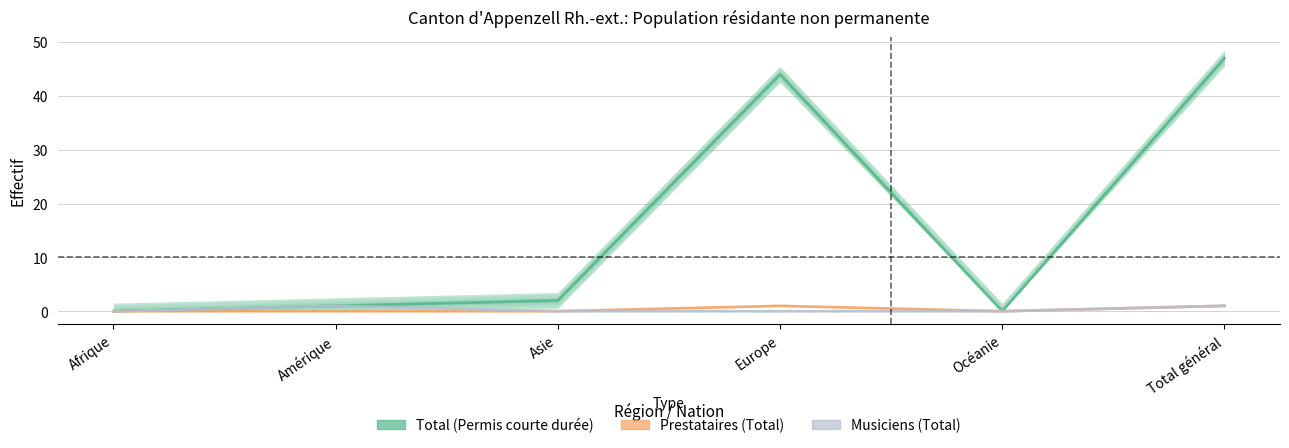

At which category does the chart reach its peak across all series?

Total général